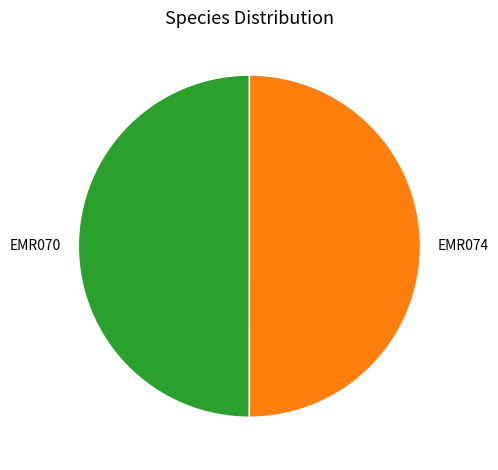

Combined, do EMR074 and EMR070 account for over 50%?

Yes